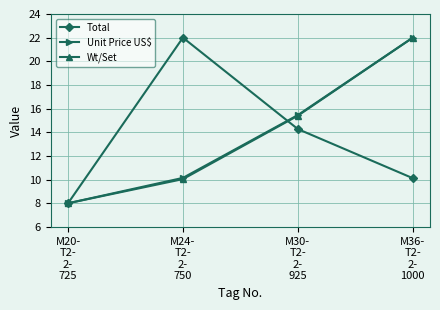

What is the sum of all Total values?

54.4